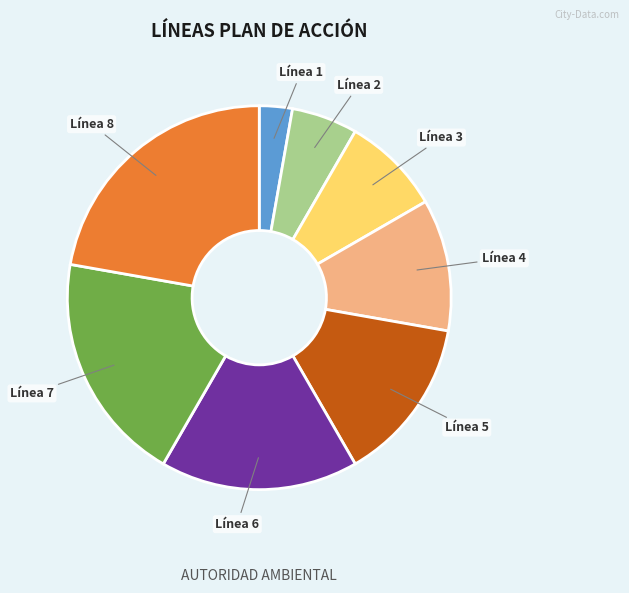

Which slice is the largest?

Línea 8